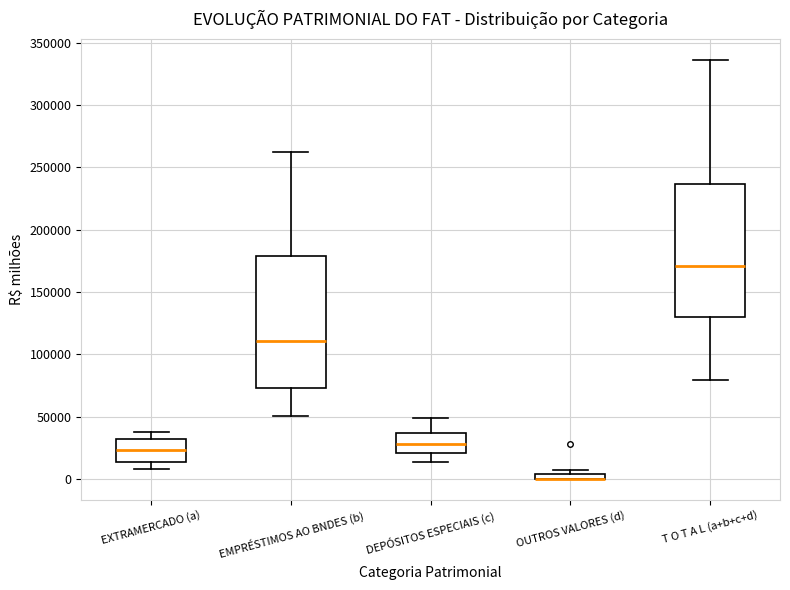

Where is the lower edge of the box for T O T A L (a+b+c+d) on the y-axis? The values are not printed on the chart, so give them approximately, as read against the axis.

130000